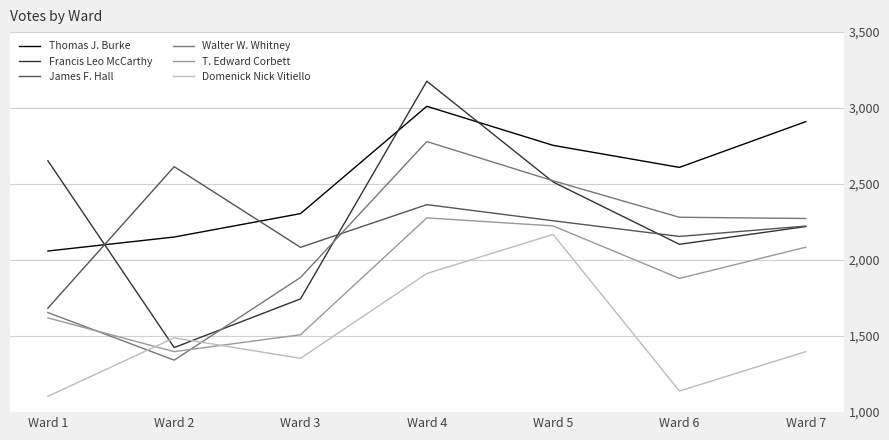

What is the smallest value displayed?

1104